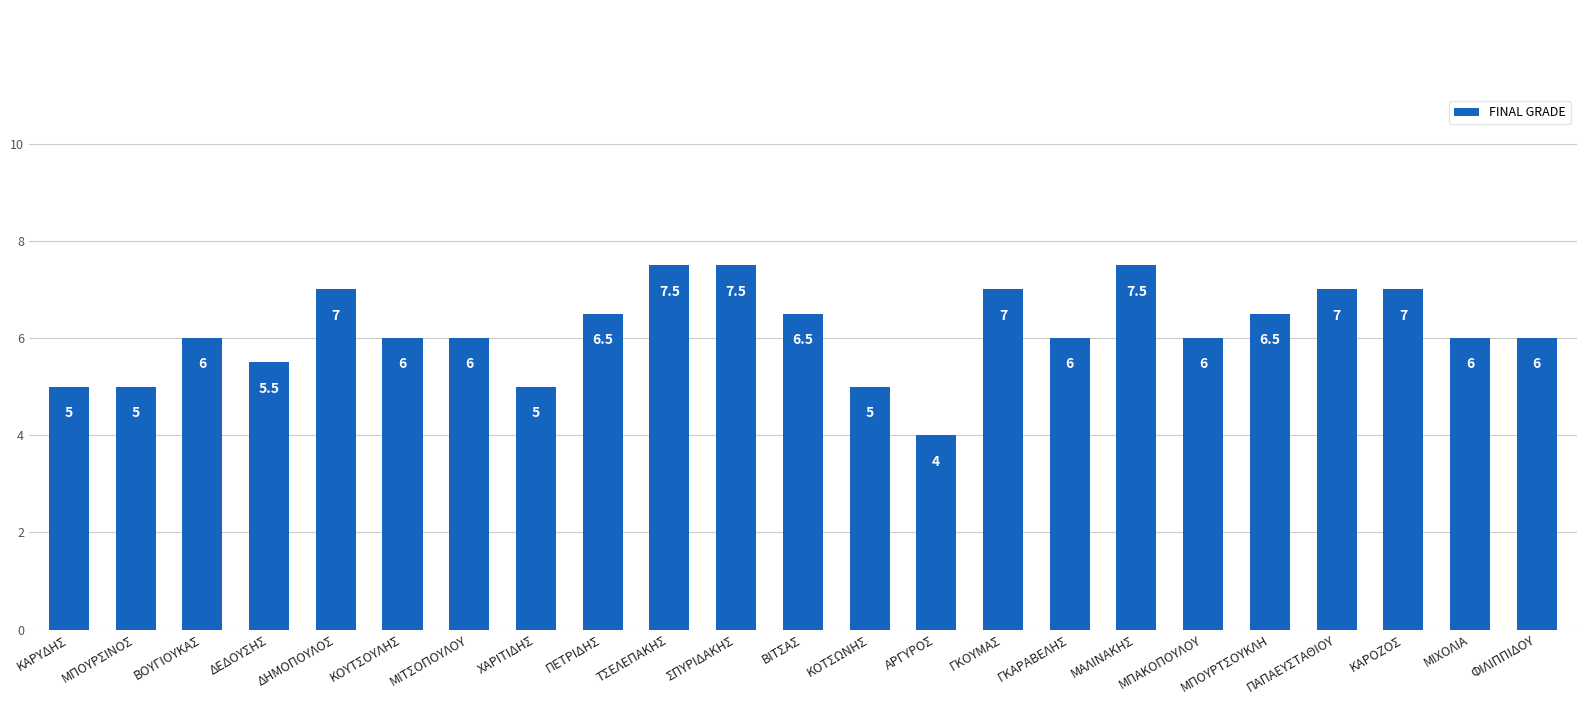

True or false: the data shows 6.5 at MΠΟΥΡΤΣΟΥΚΛΗ.

True